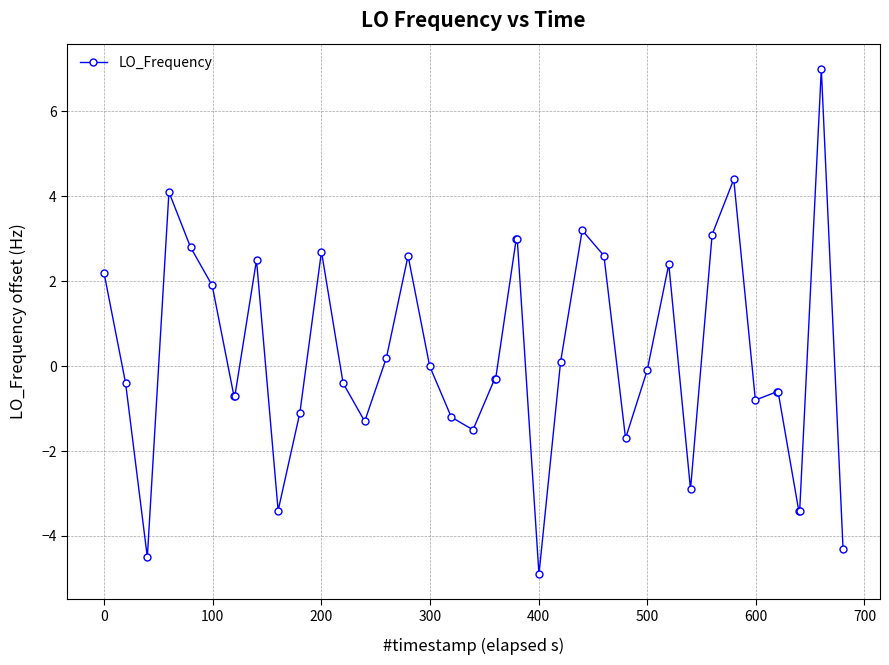

What is the minimum value shown in the chart?

-4.9